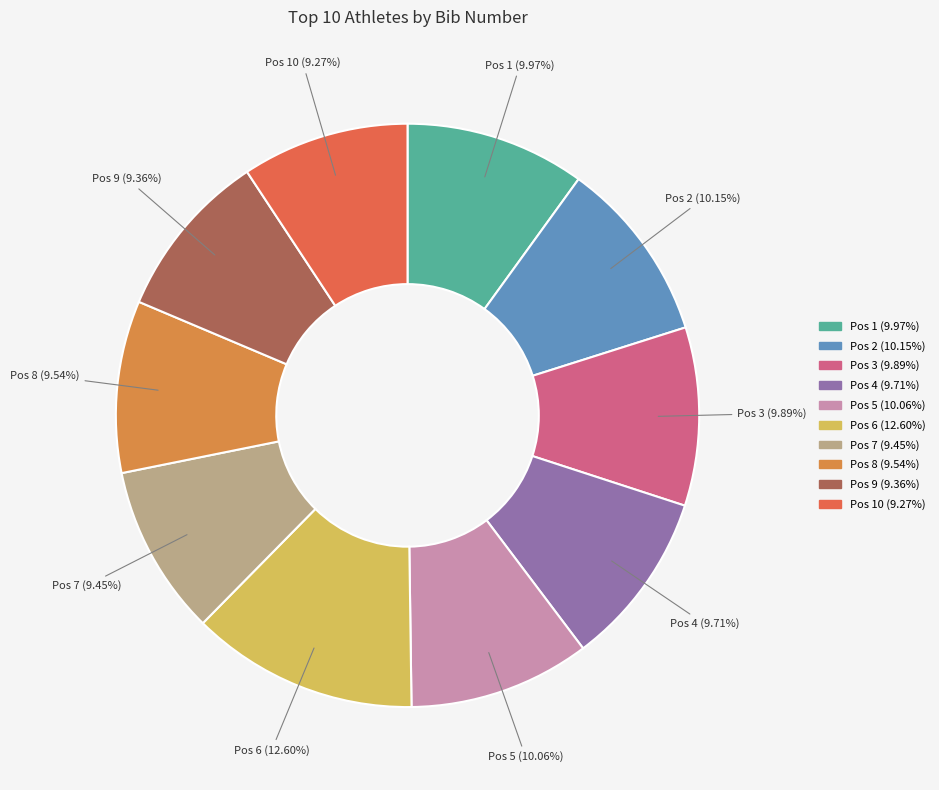

Which slice is the largest?

Pos 6